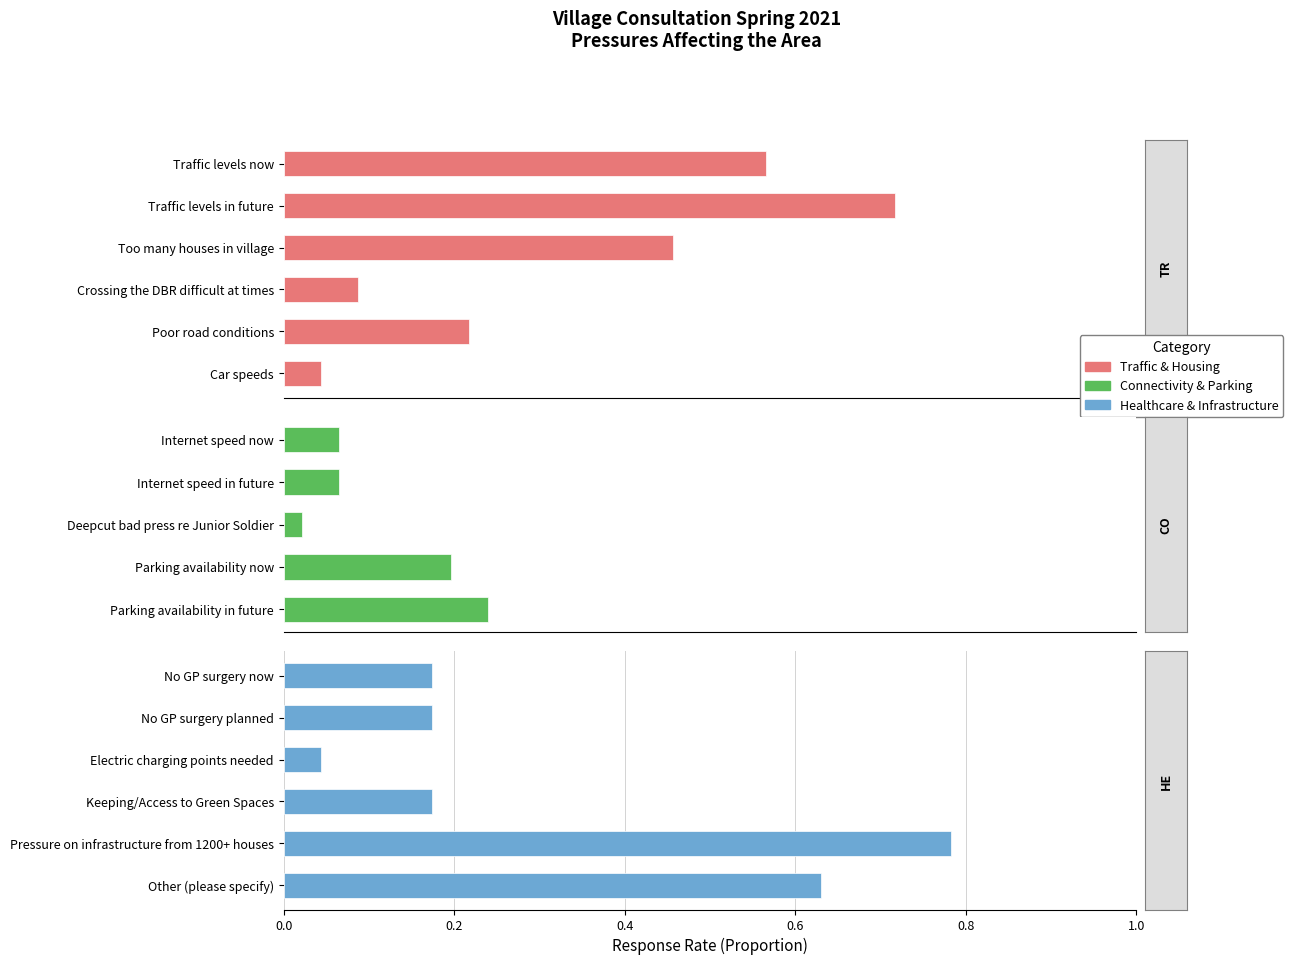

What is the difference between the second highest and minimum values?

0.7